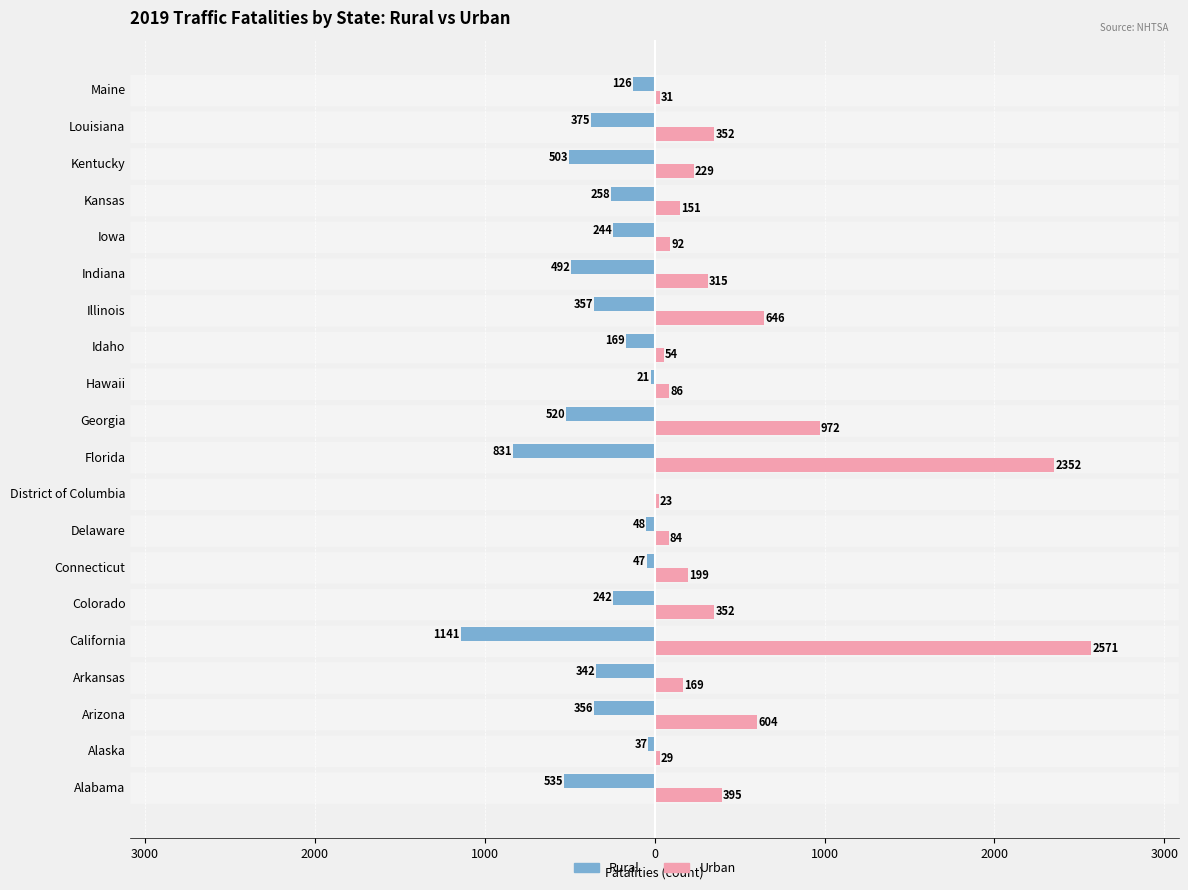

What are all the series names shown in the legend?

Rural, Urban